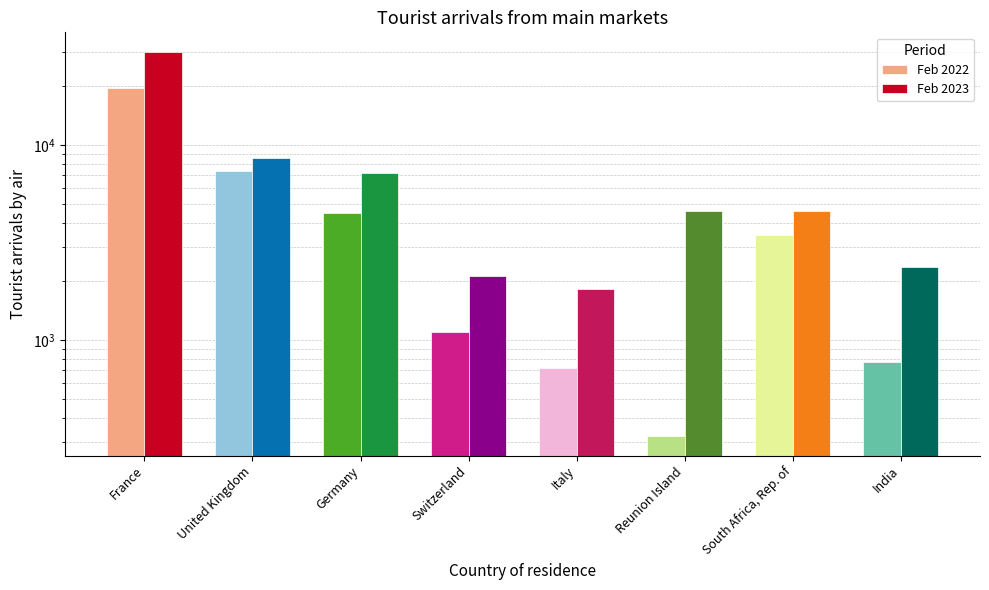

What are all the series names shown in the legend?

Feb 2022, Feb 2023